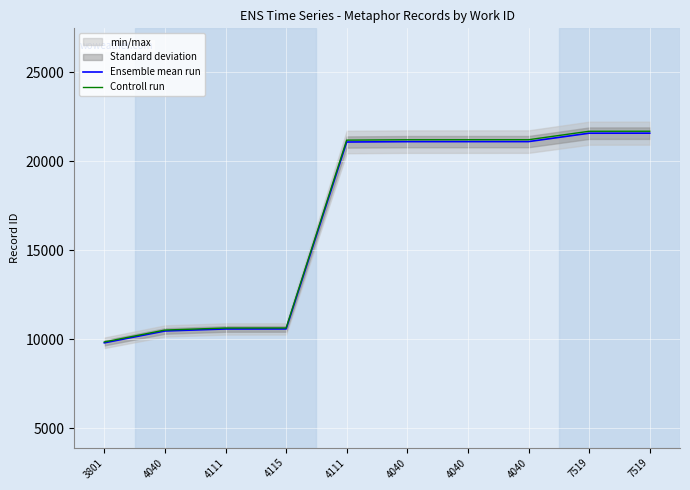

Where does the Ensemble mean run series first go above 21096?

4040